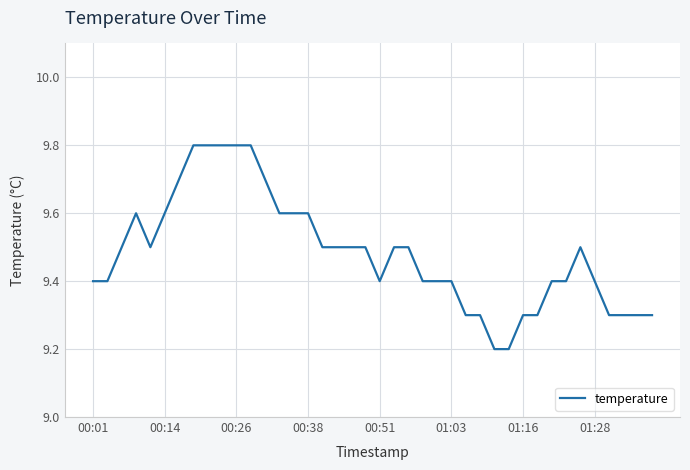

What is the difference between the maximum and minimum values?

0.6